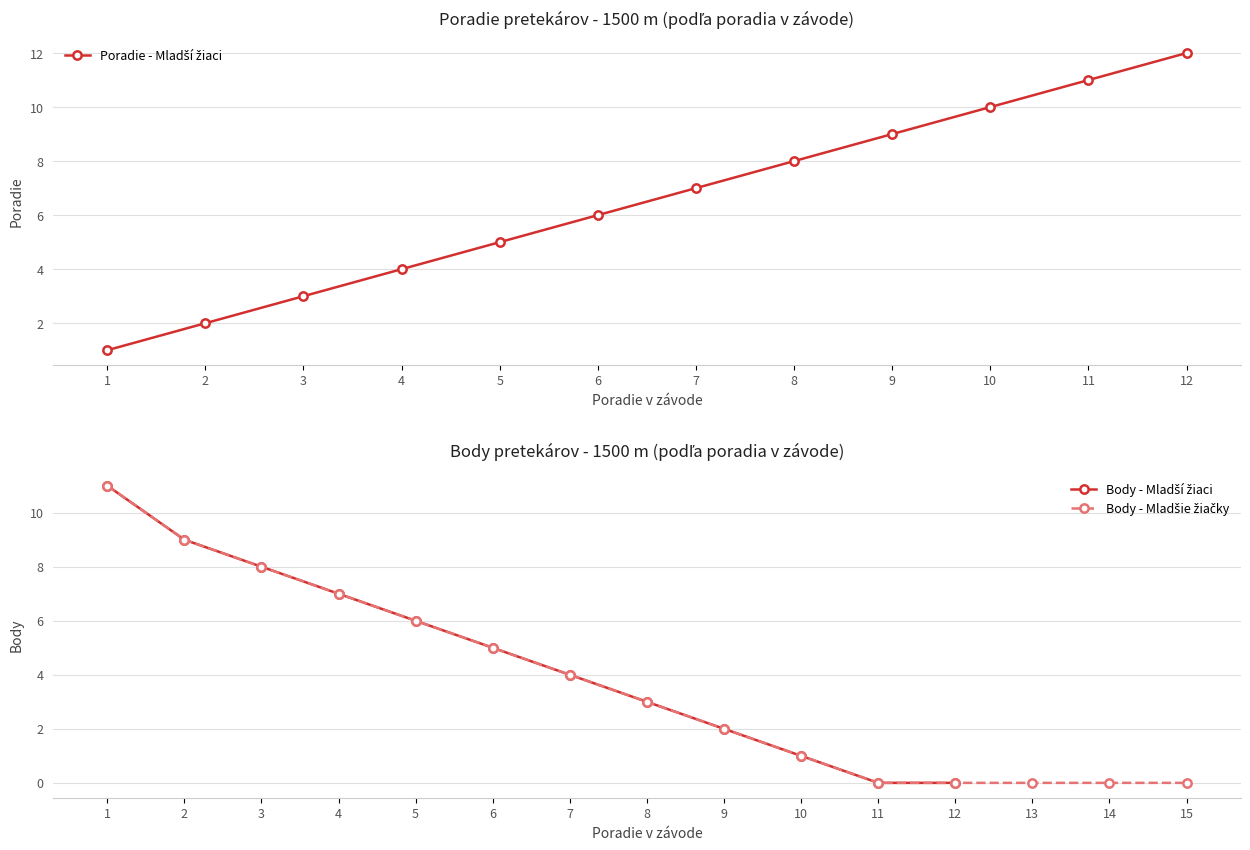

Reading left to right, extract all data points from this chart.

1=1	2=2	3=3	4=4	5=5	6=6	7=7	8=8	9=9	10=10	11=11	12=12